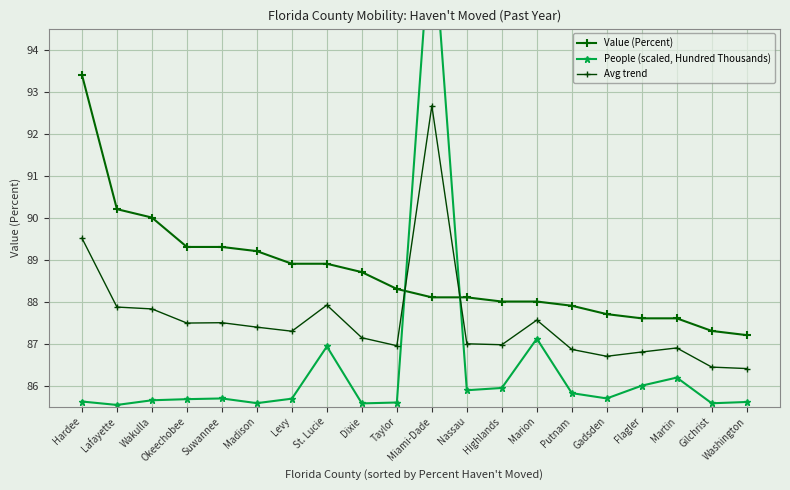

What is the sum of all Avg trend values?

1751.1